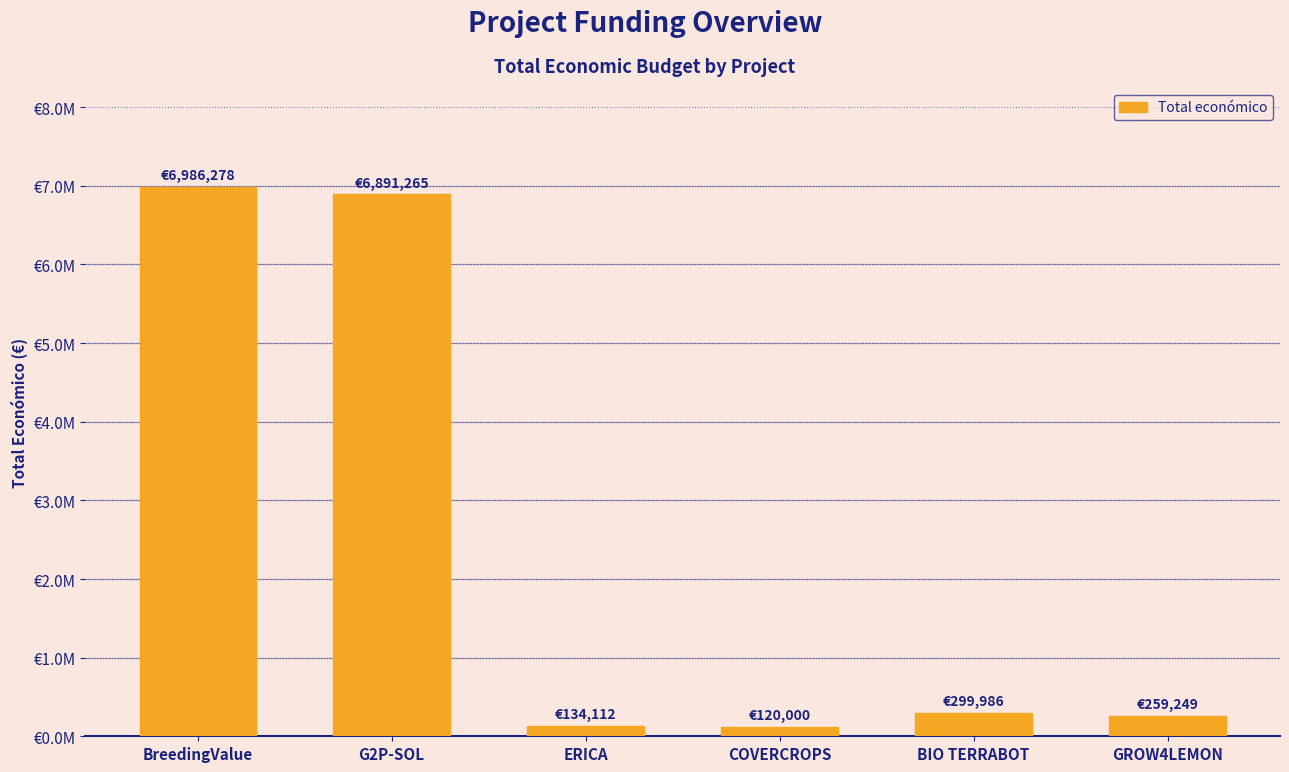

What is the change in value from G2P-SOL to BIO TERRABOT?

-6591279